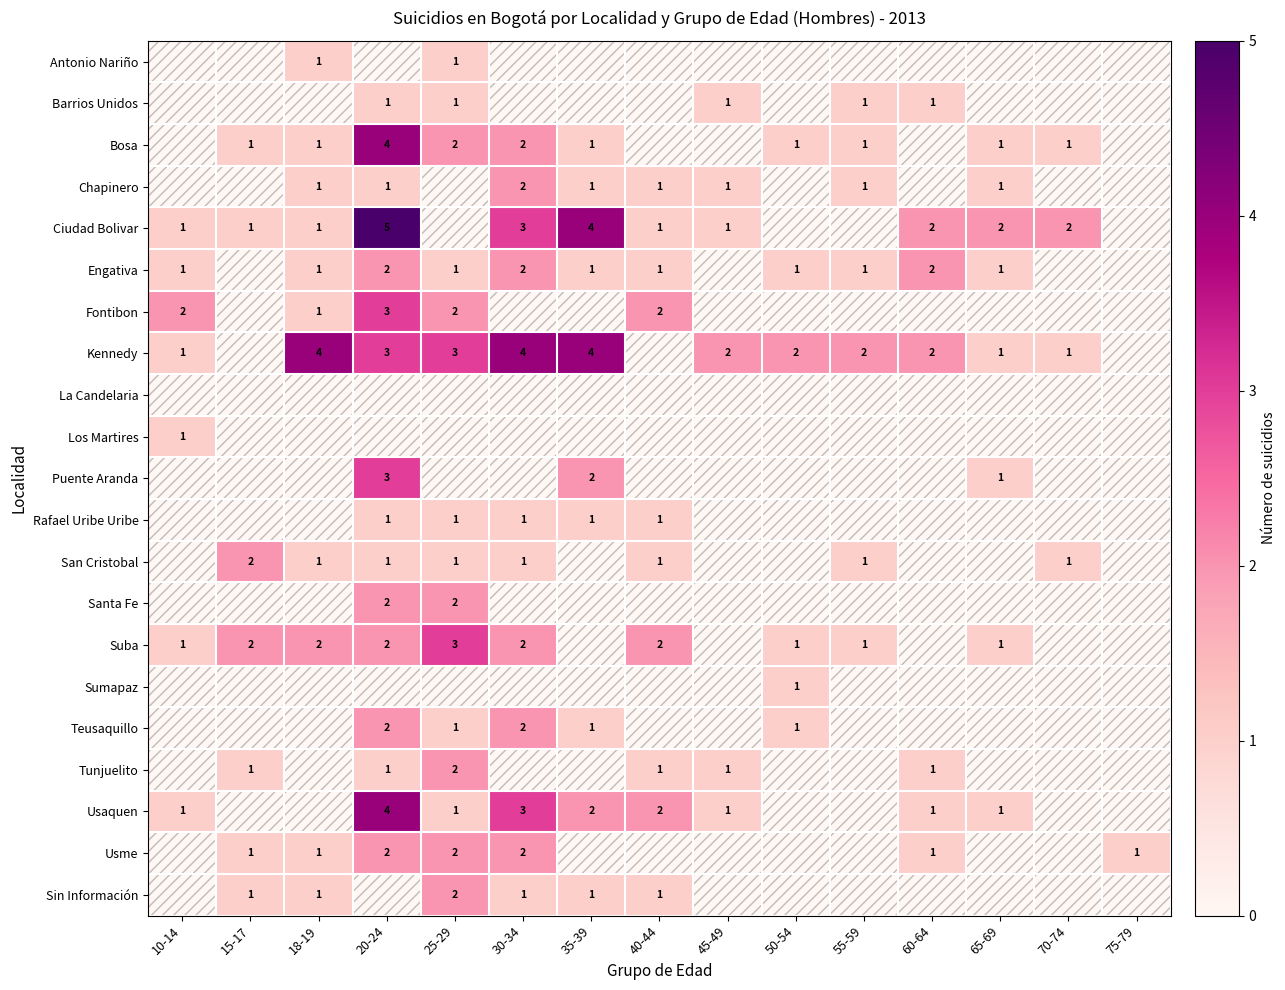

Is the value of Chapinero at 20-24 greater than the value of Teusaquillo at 20-24?

No